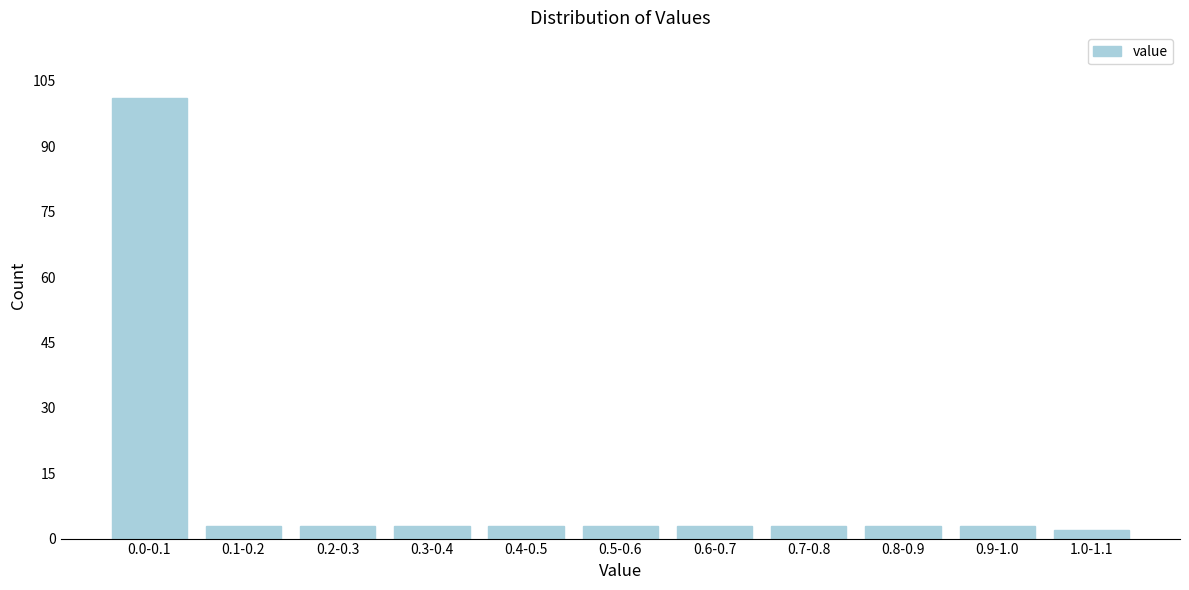

Reading left to right, list all the values displayed in this chart.

101	3	3	3	3	3	3	3	3	3	2